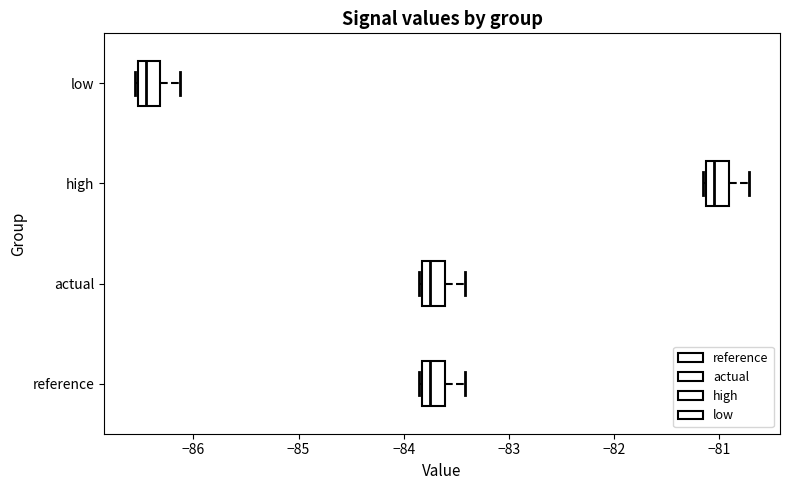

Where does the median line of the box for high sit on the x-axis? The values are not printed on the chart, so give them approximately, as read against the axis.

-81.0